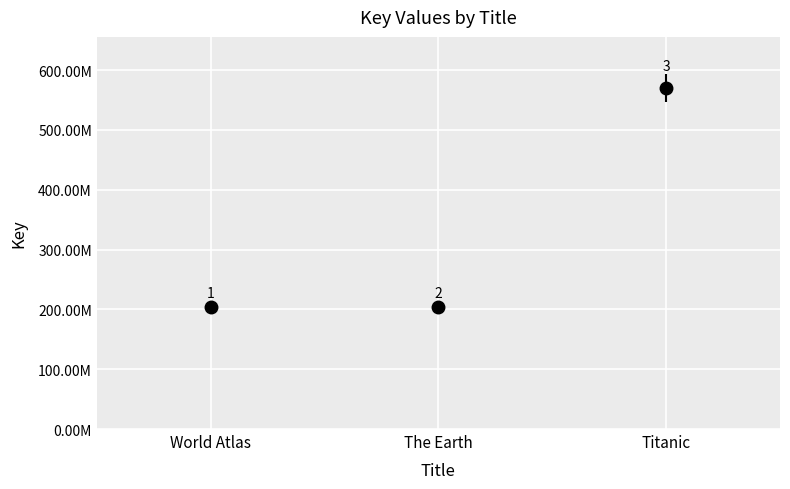

What is the sum of all values?

978101598